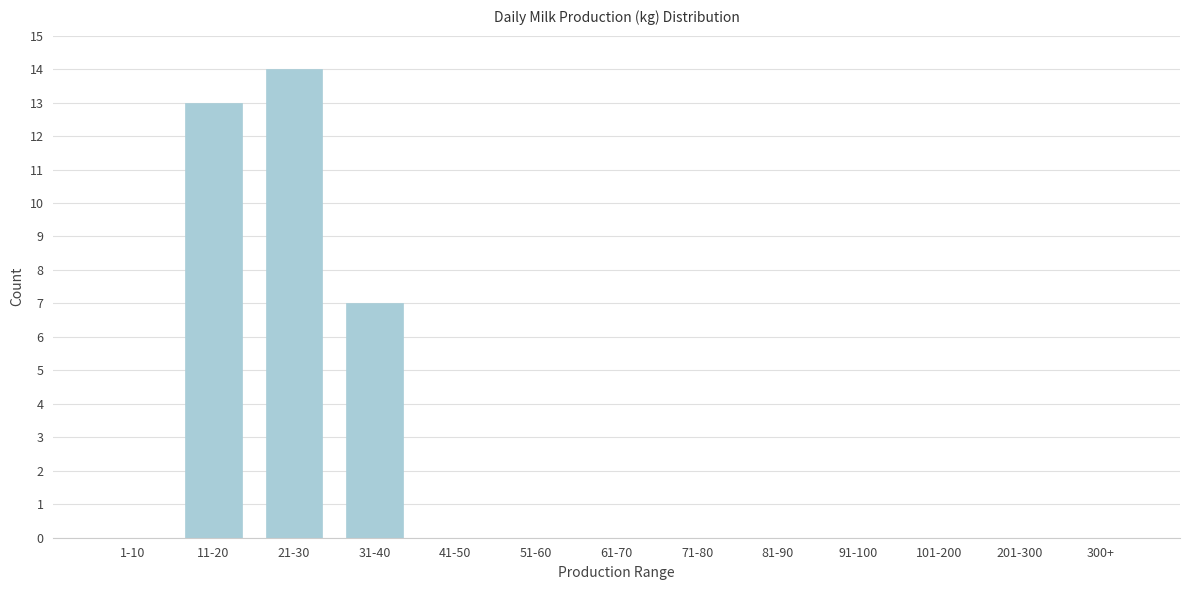

Reading left to right, transcribe all the data shown in this chart.

1-10=0	11-20=13	21-30=14	31-40=7	41-50=0	51-60=0	61-70=0	71-80=0	81-90=0	91-100=0	101-200=0	201-300=0	300+=0